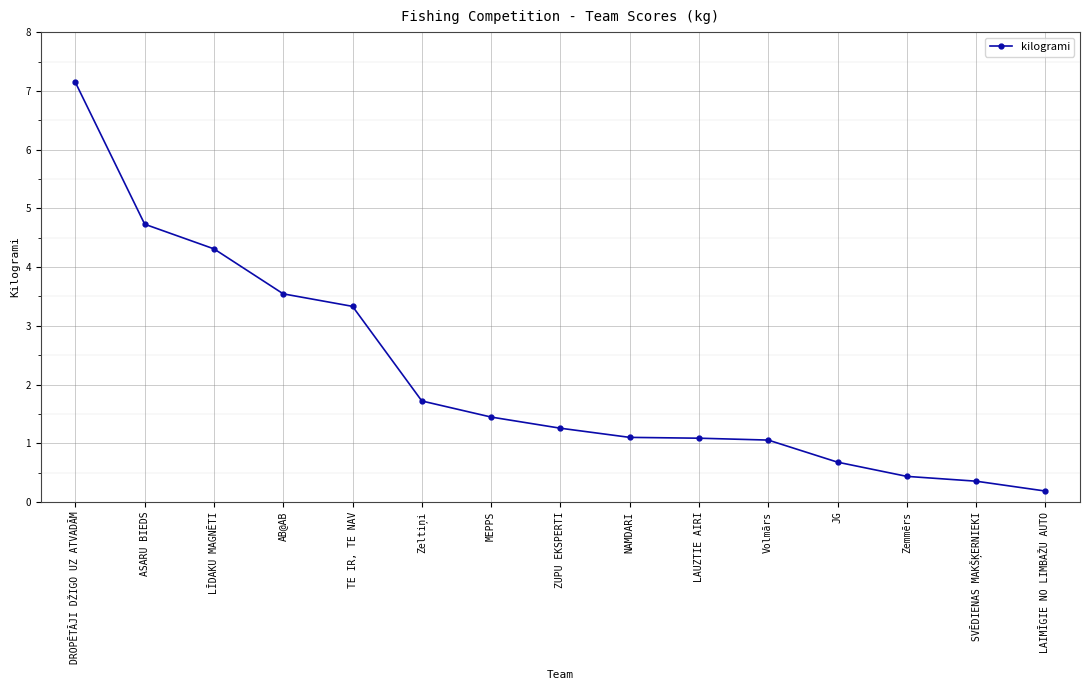

Rank the categories by value from lowest to highest.

LAIMĪGIE NO LIMBAŽU AUTO, SVĒDIENAS MAKŠĶERNIEKI, Zemmērs, JG, Volmārs, LAUZTIE AIRI, NAMDARI, ZUPU EKSPERTI, MEPPS, Zeltiņi, TE IR, TE NAV, AB@AB, LĪDAKU MAGNĒTI, ASARU BIEDS, DROPĒTĀJI DŽIGO UZ ATVADĀM